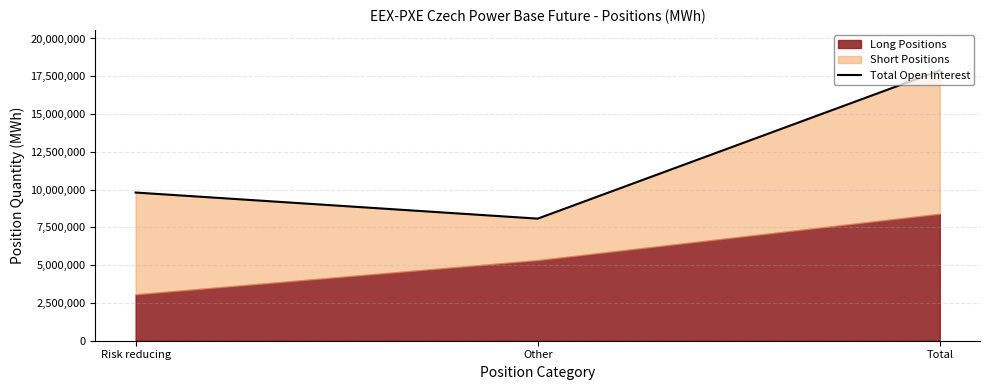

Which label corresponds to the smallest value in the chart?

Other